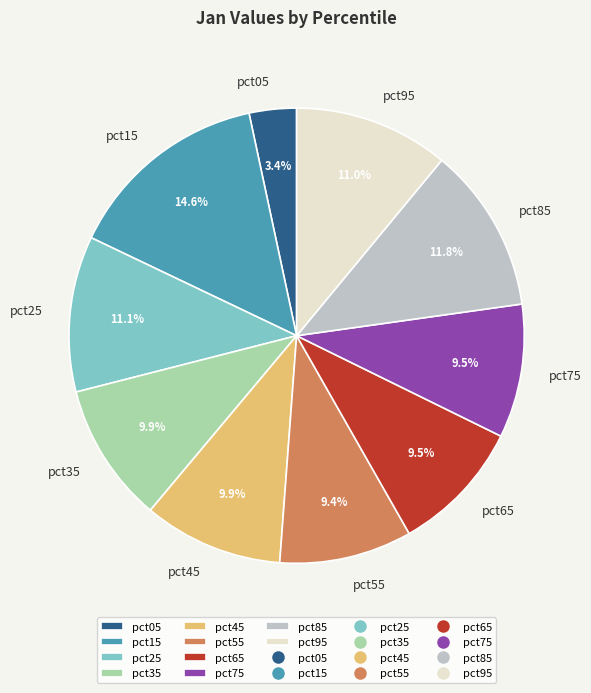

True or false: pct95 accounts for 11% of the total.

True